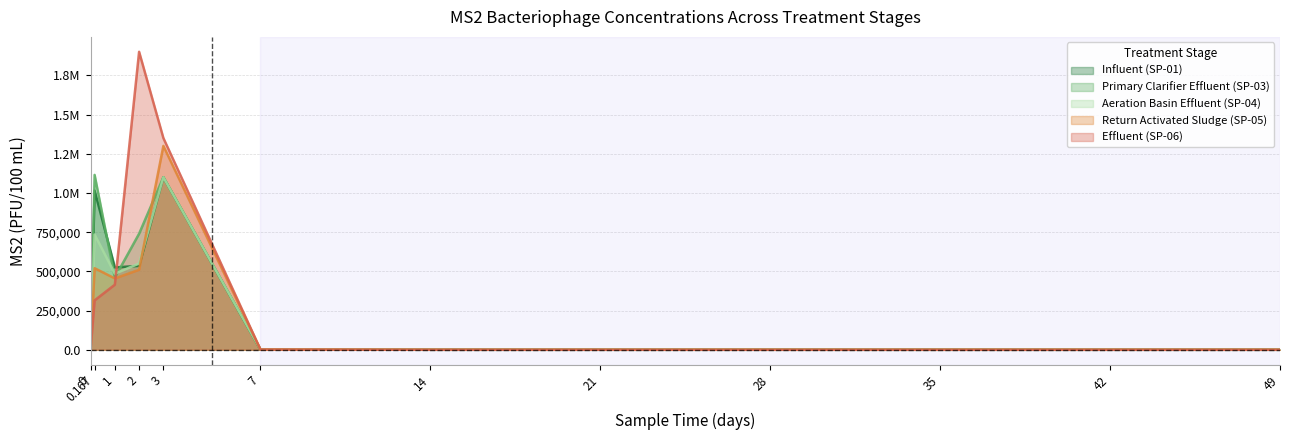

How many times do Primary Clarifier Effluent (SP-03) and Return Activated Sludge (SP-05) cross each other?

2